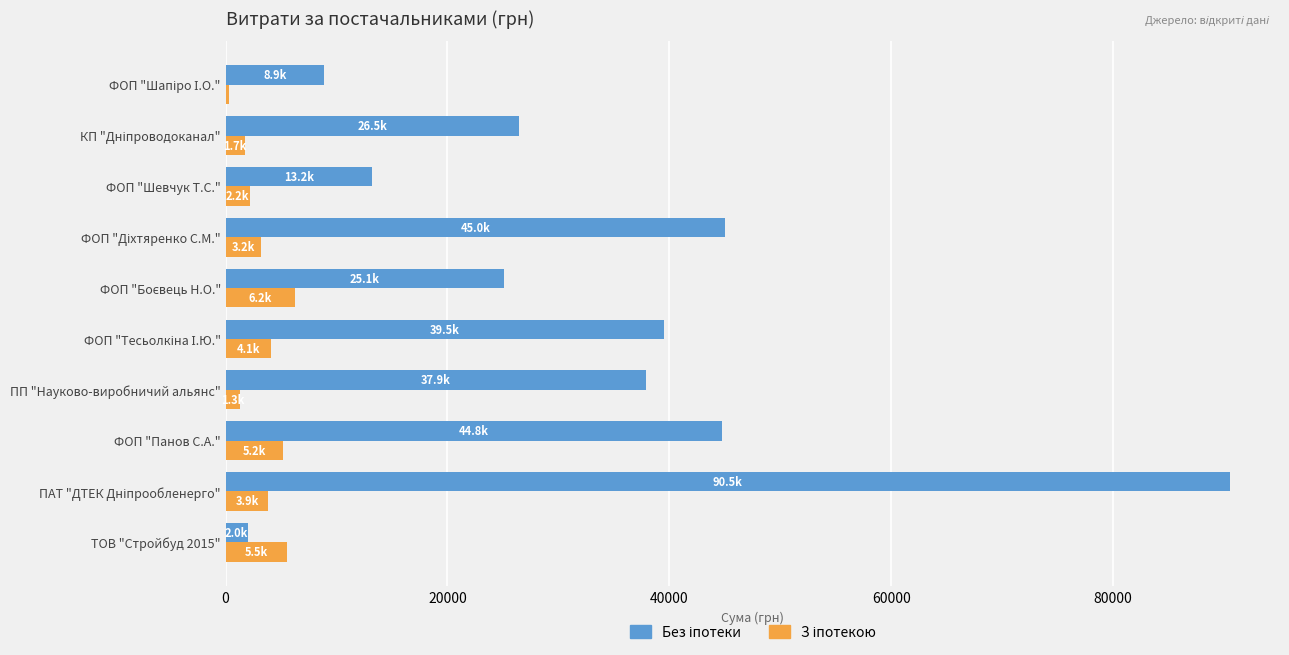

What is the greatest value displayed?

90526.3